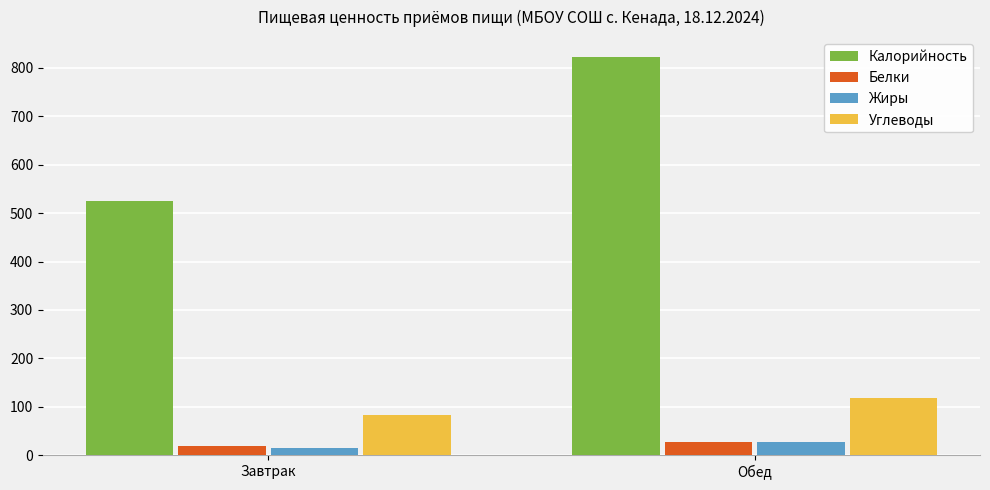

What is the difference between the Калорийность values at Обед and Завтрак?

298.1